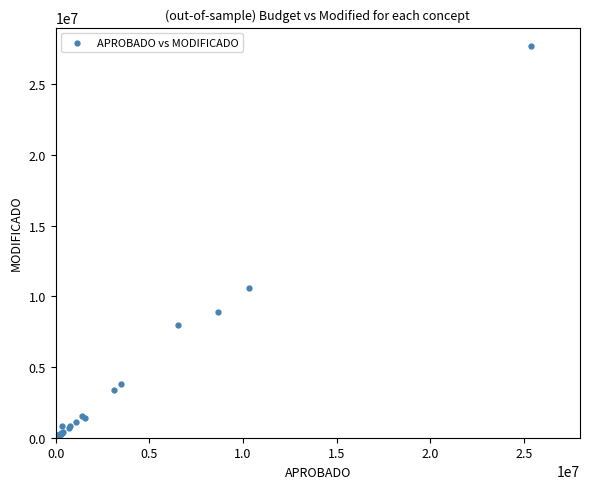

What Y value in the scatter plot is closest to 13854812?

10577603.5